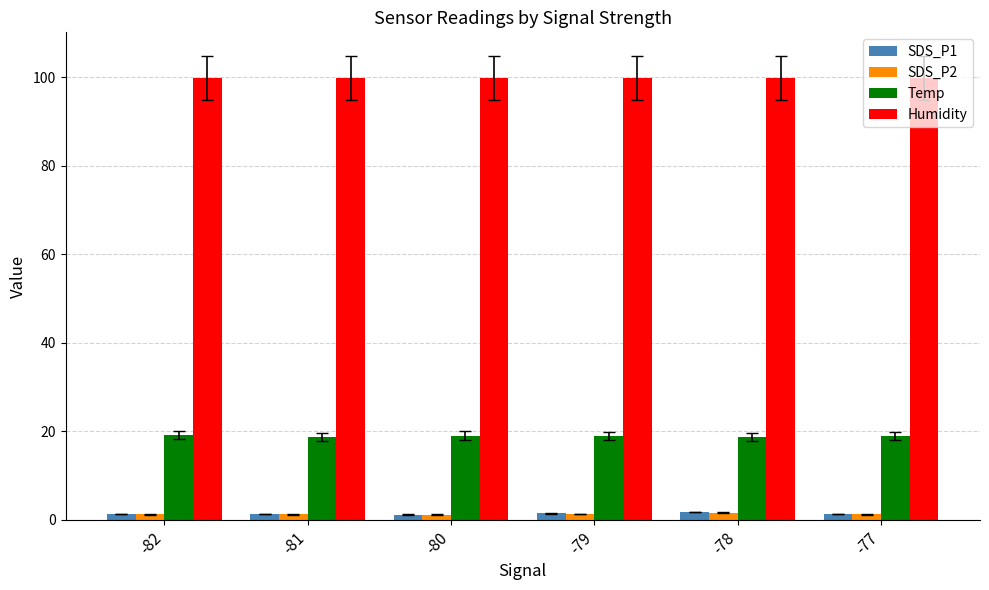

What is the approximate value of SDS_P2 at -79?

1.4